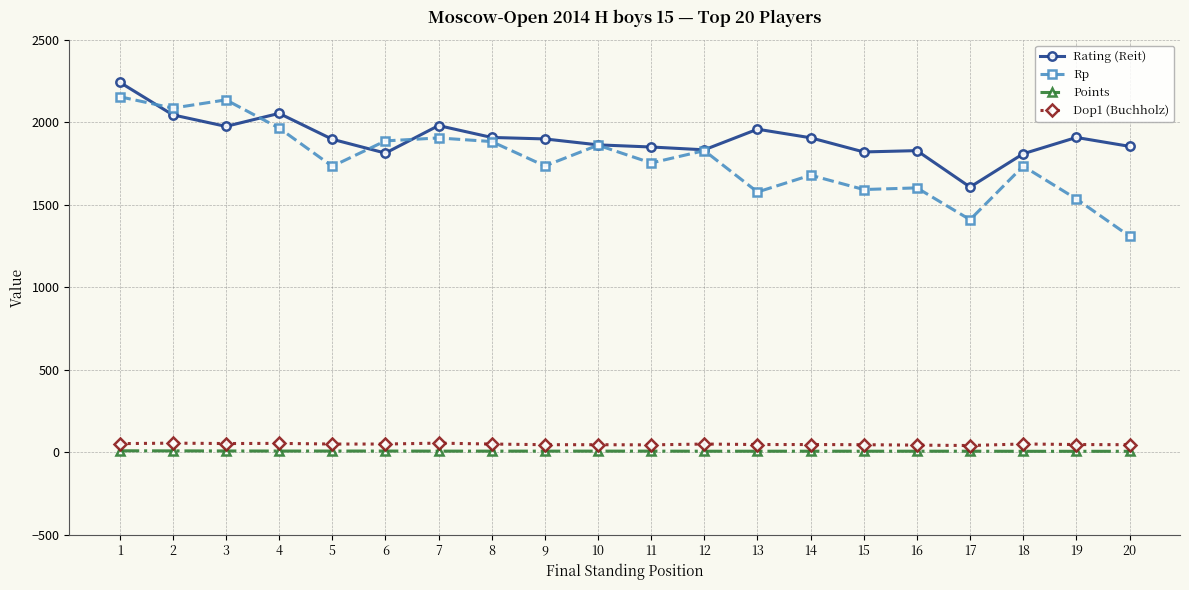

What is the highest value of the Rp series?

2156.0